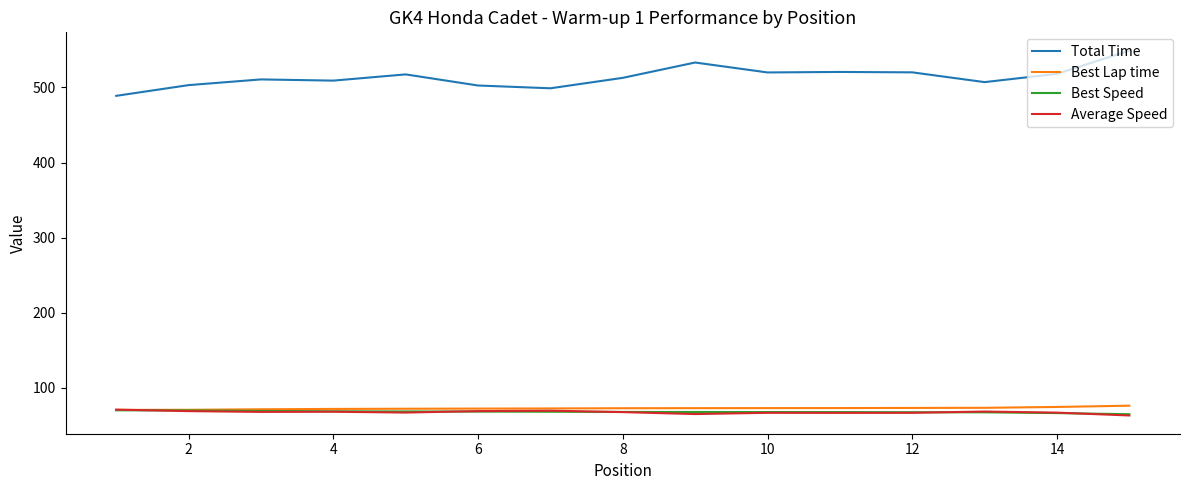

What is the maximum value for Best Speed?

70.2